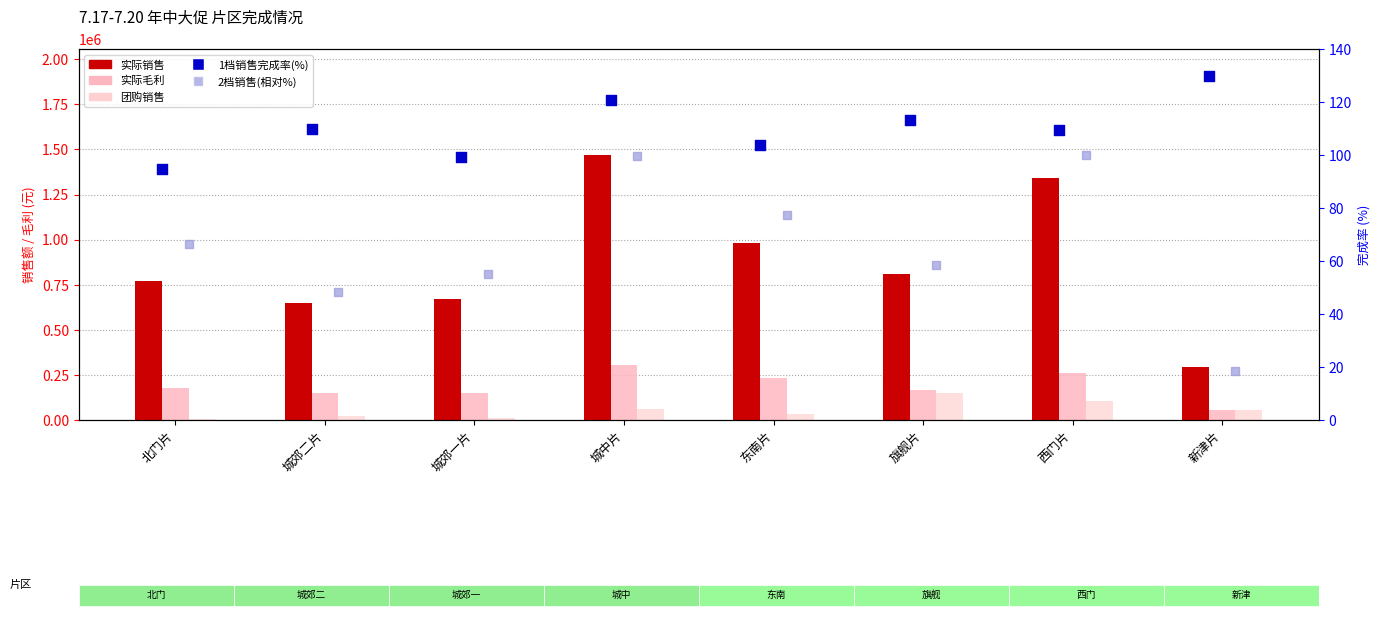

What are all the series names shown in the legend?

实际销售, 实际毛利, 团购销售, 1档销售完成率(%), 2档销售(相对%)